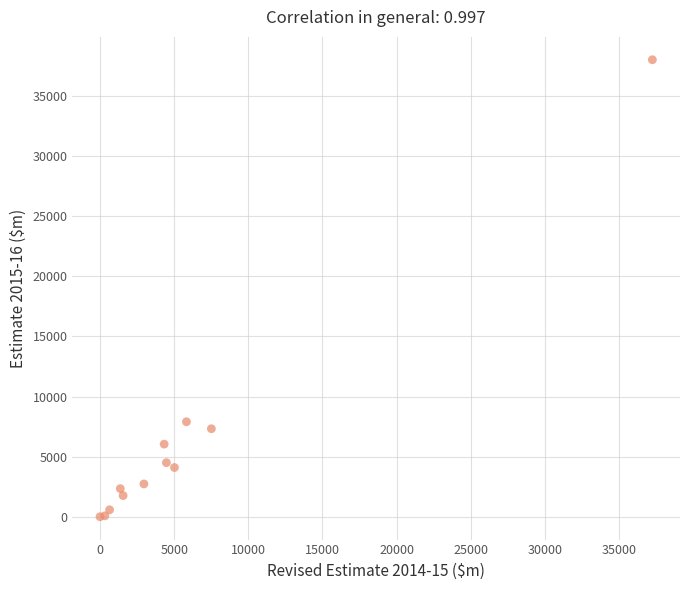

What Y value in the scatter plot is closest to 19011?

7903